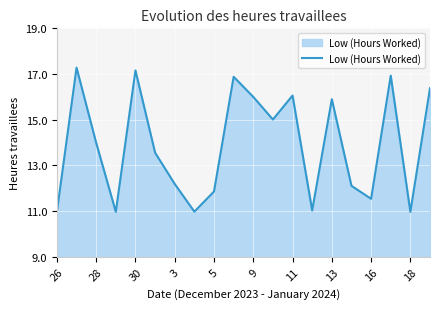

What is the sum of all values?

277.8